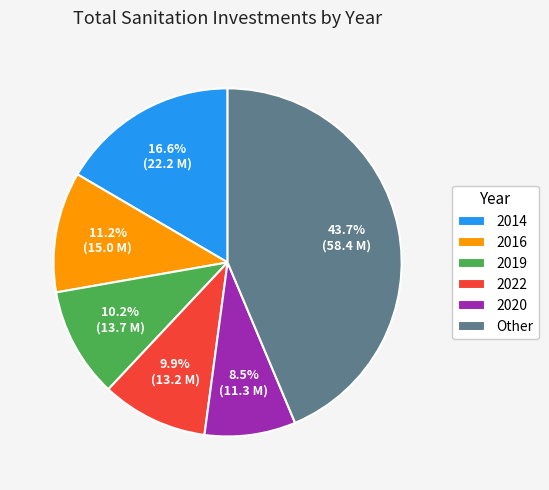

Do 2019 and 2022 together represent more than half of the pie?

No